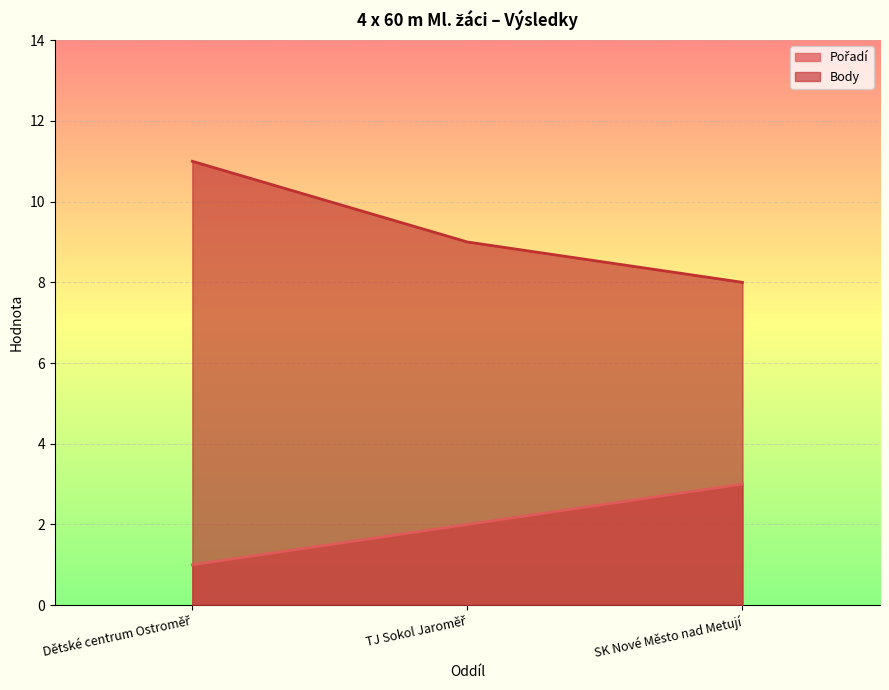

Which series has the largest total across all categories?

Body